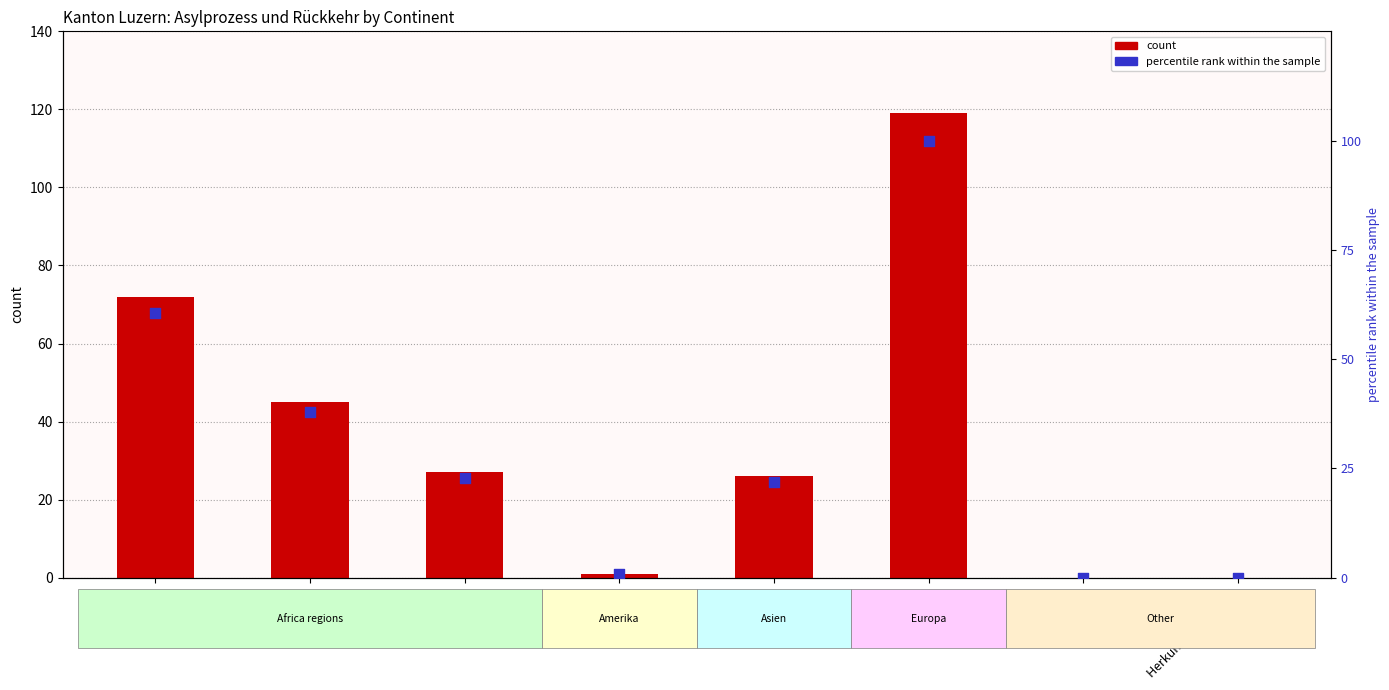

Which series reaches the maximum Y coordinate?

count